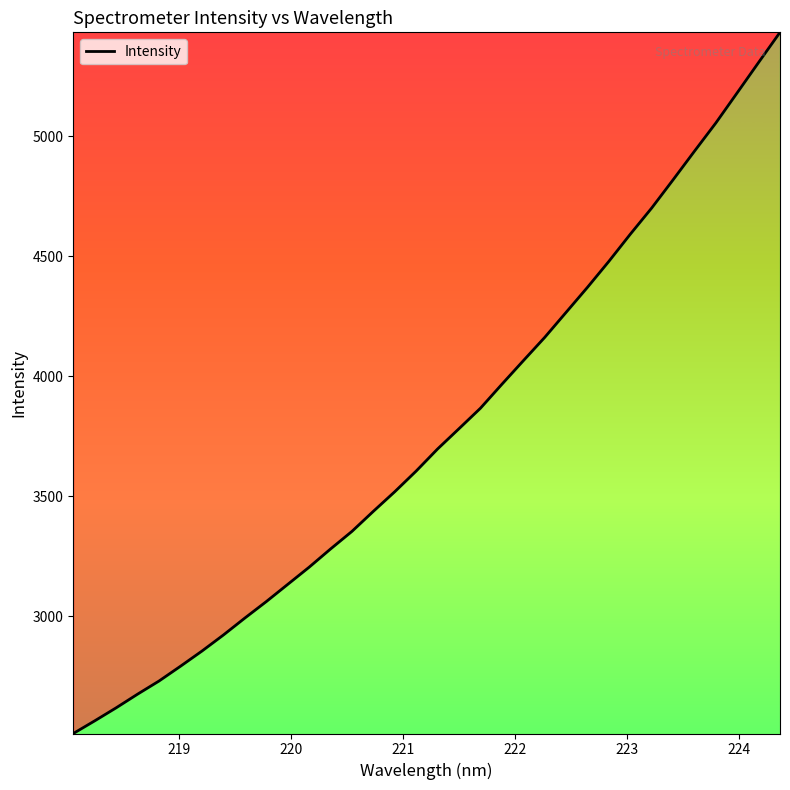

What is the greatest value displayed?

5434.0